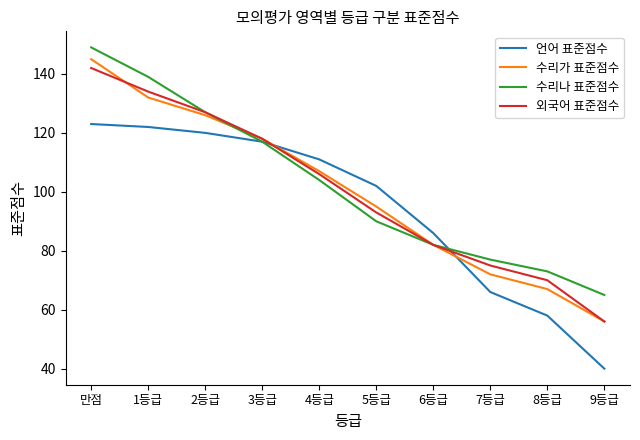

What are all the series names shown in the legend?

언어 표준점수, 수리가 표준점수, 수리나 표준점수, 외국어 표준점수